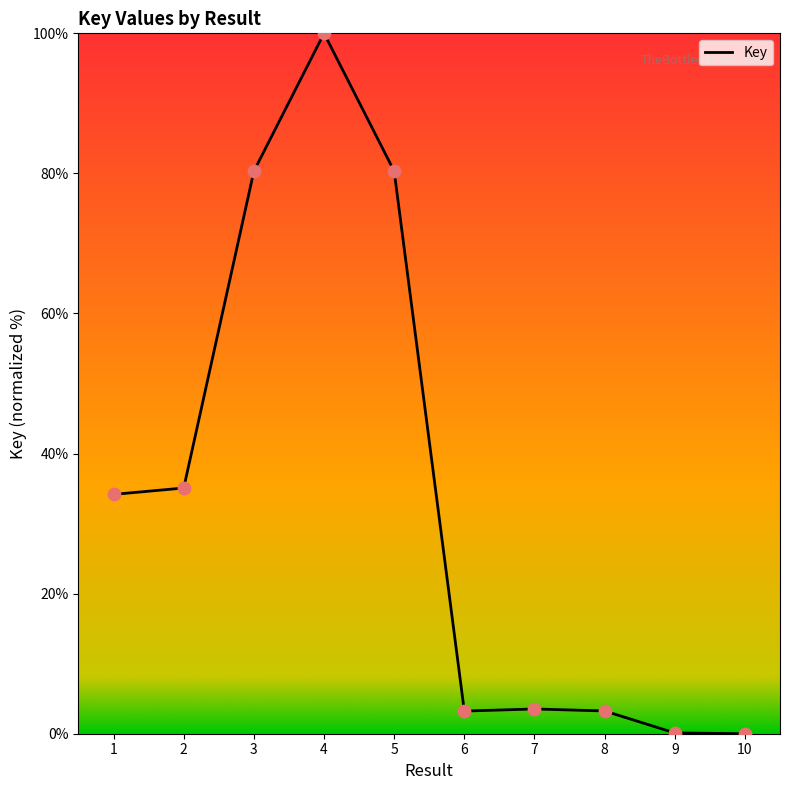

What is the change in value from 4 to 8?

-96.8